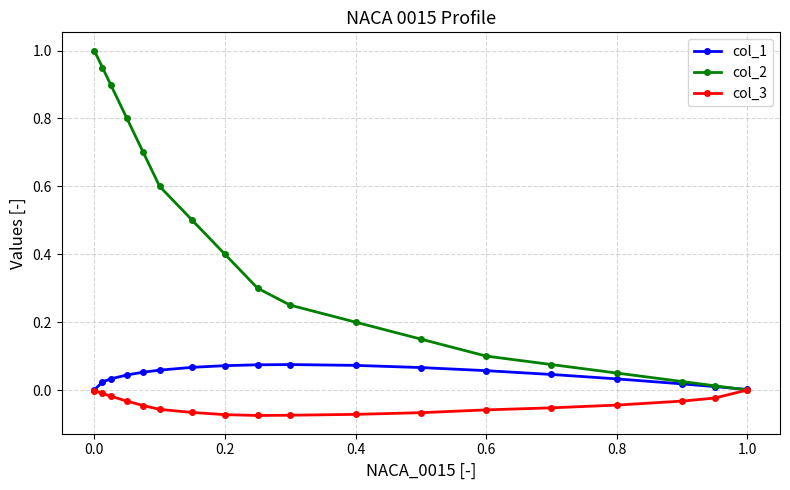

True or false: col_2 has more than 0 points higher than both neighbors.

False